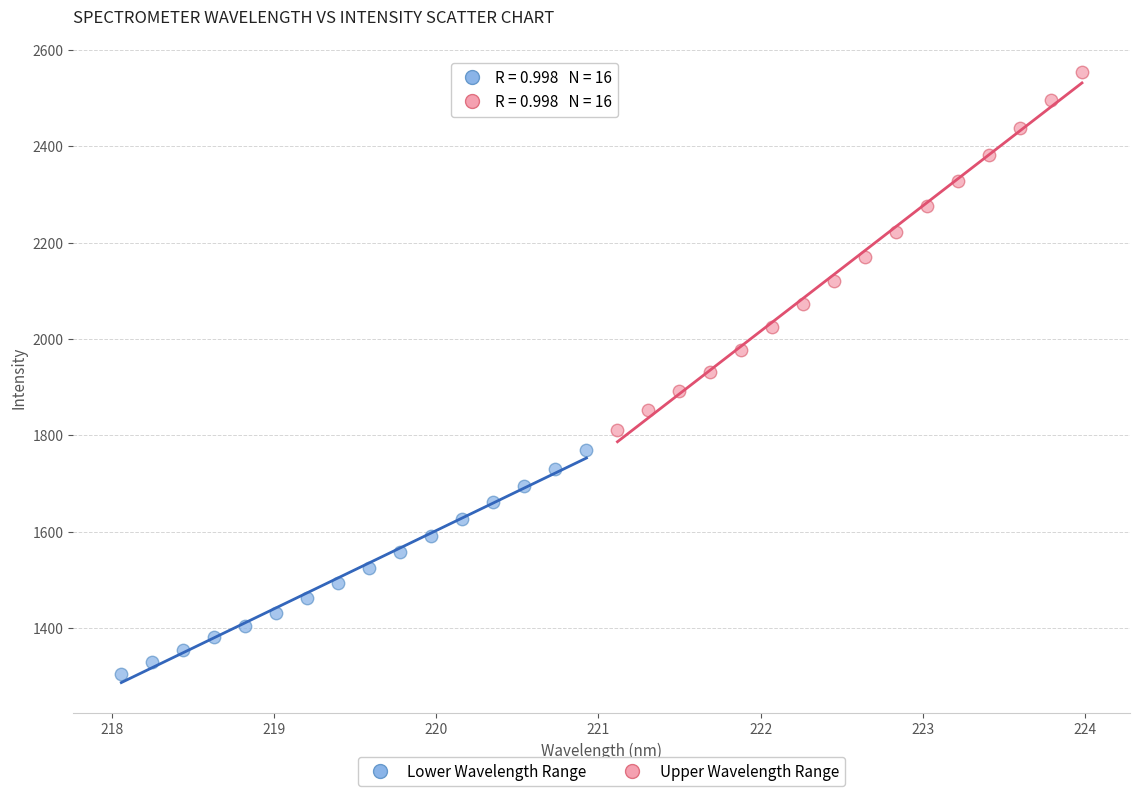

What are all the series names shown in the legend?

Lower Wavelength Range, Upper Wavelength Range